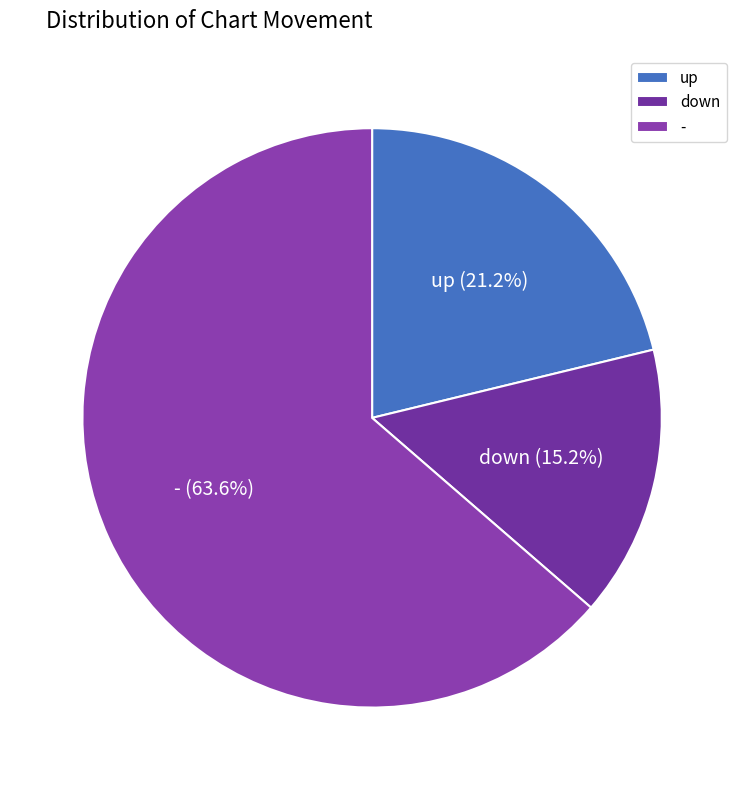

Is it true that - is 56% of the pie?

False